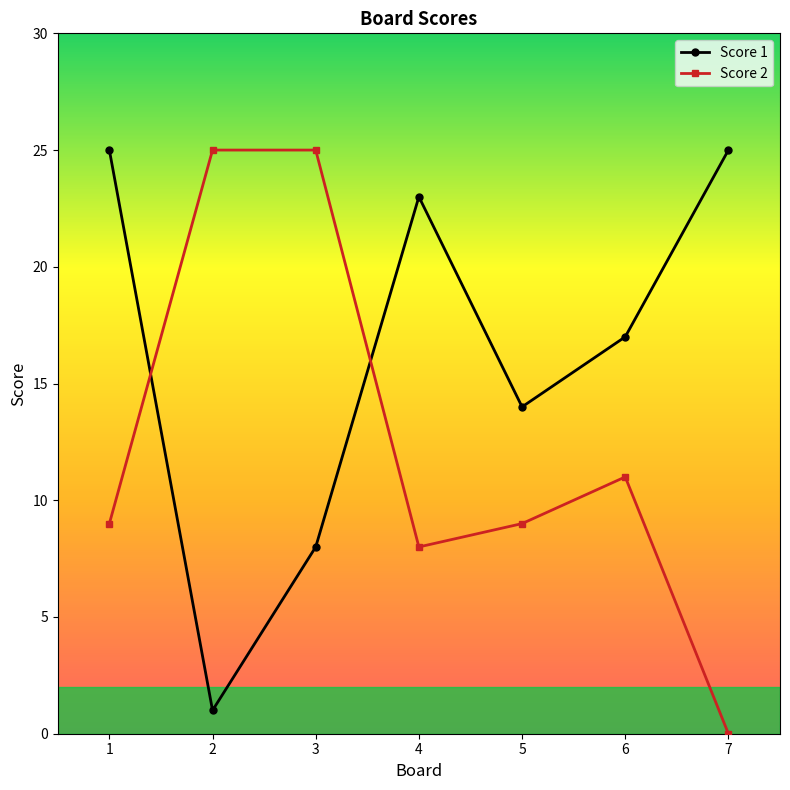

Is this an area chart (filled region under the line)?

No